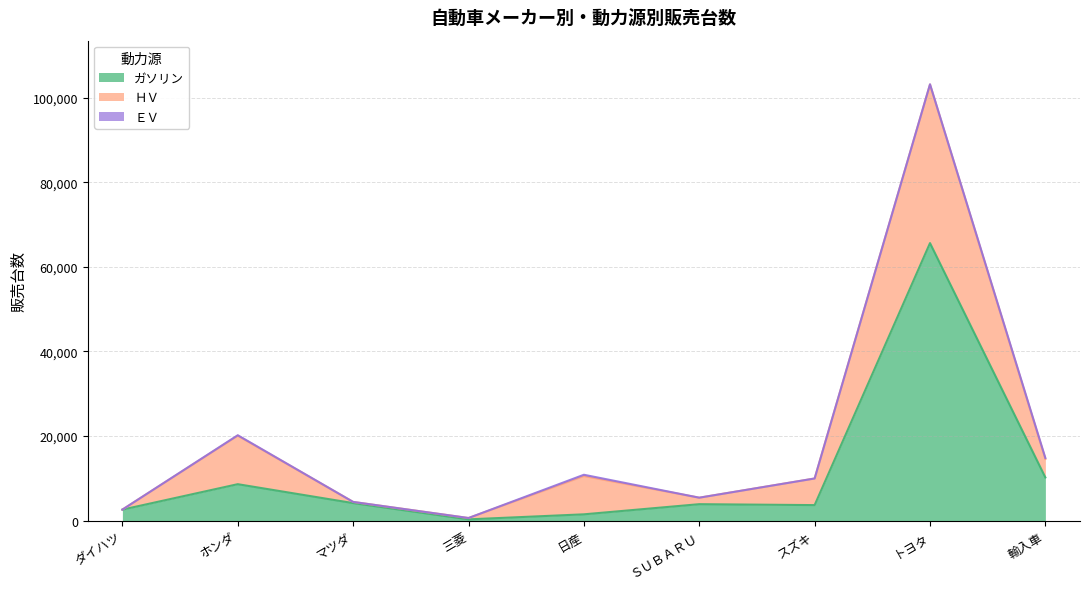

In ＨＶ, how many points are higher than both neighbors (excluding endpoints)?

3